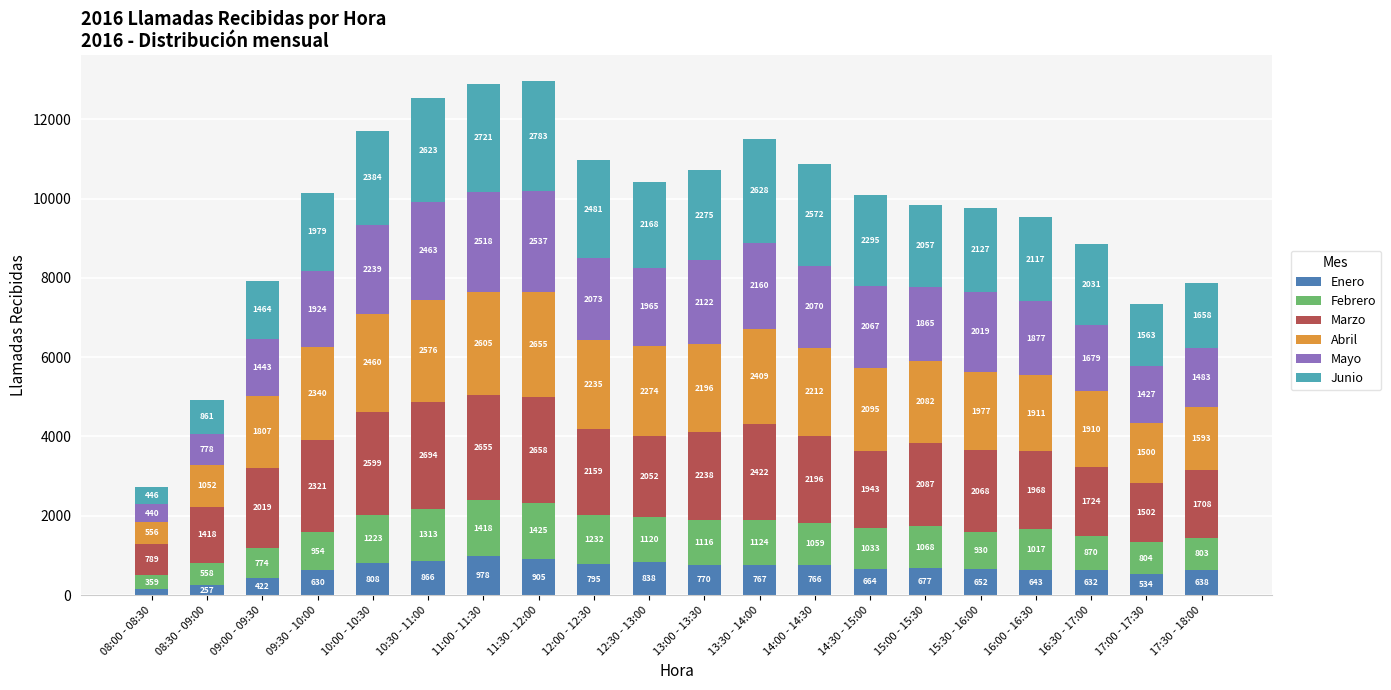

What is the total value across all series at 10:30 - 11:00?

12535